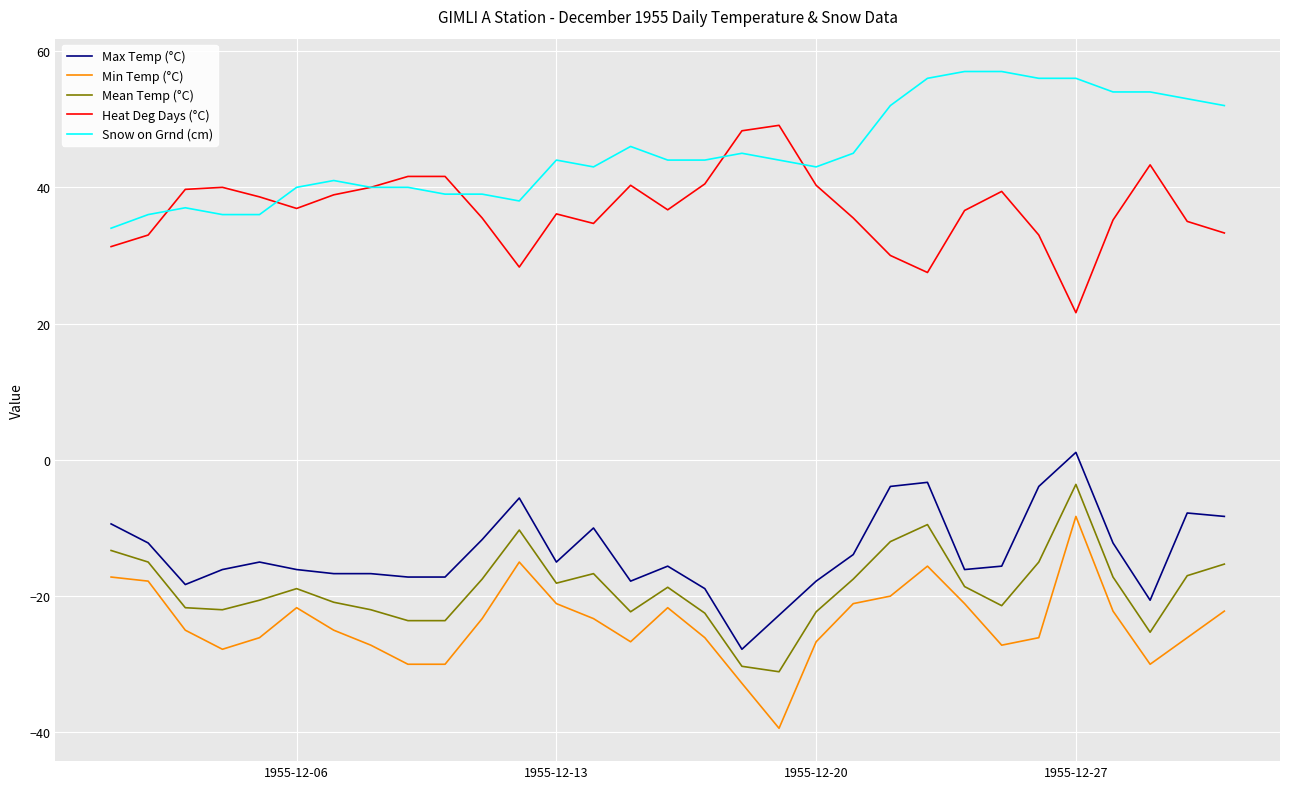

What is the lowest value of the Mean Temp (°C) series?

-31.1